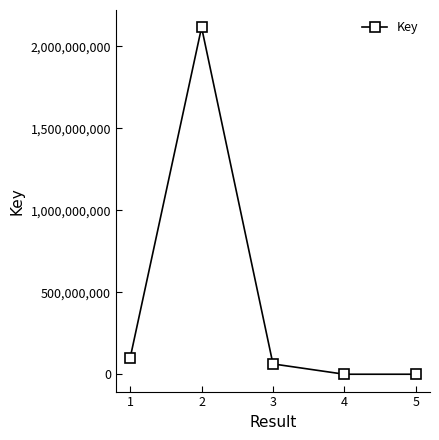

What is the value of the 3rd point from the left?

62964672